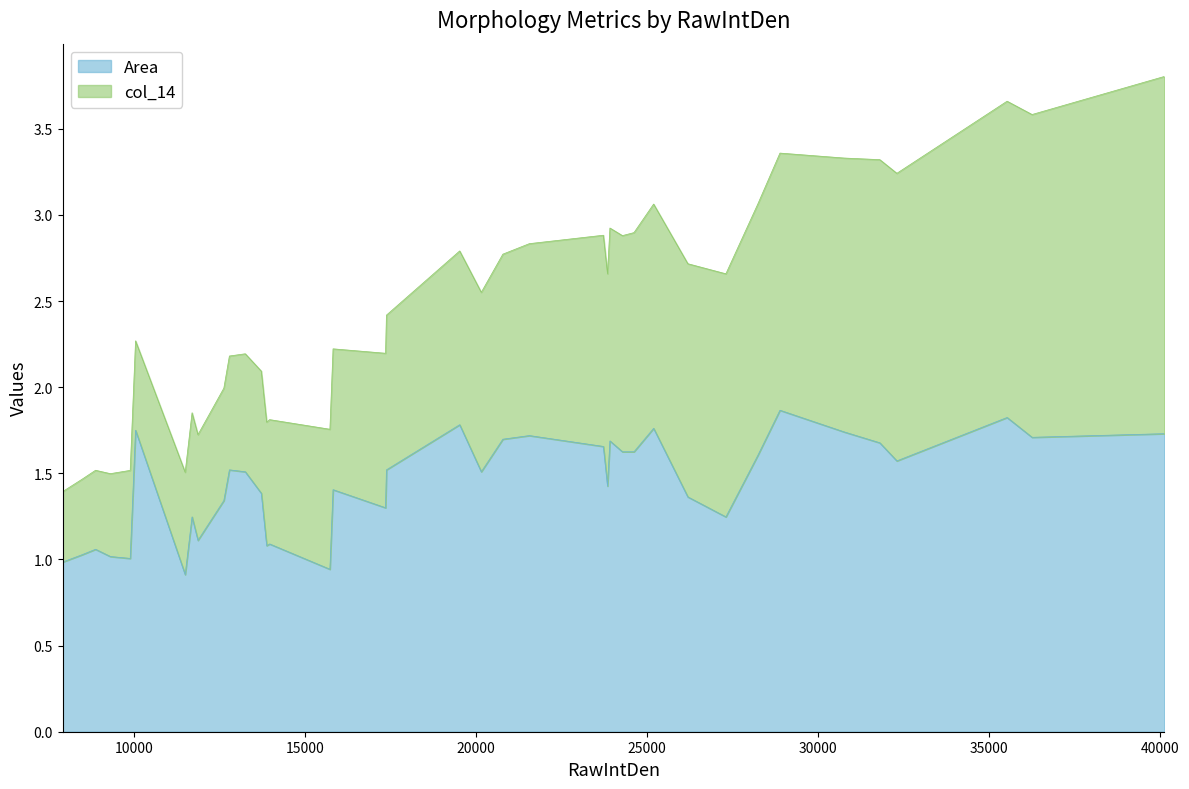

What is the highest value of the Area series?

1.9